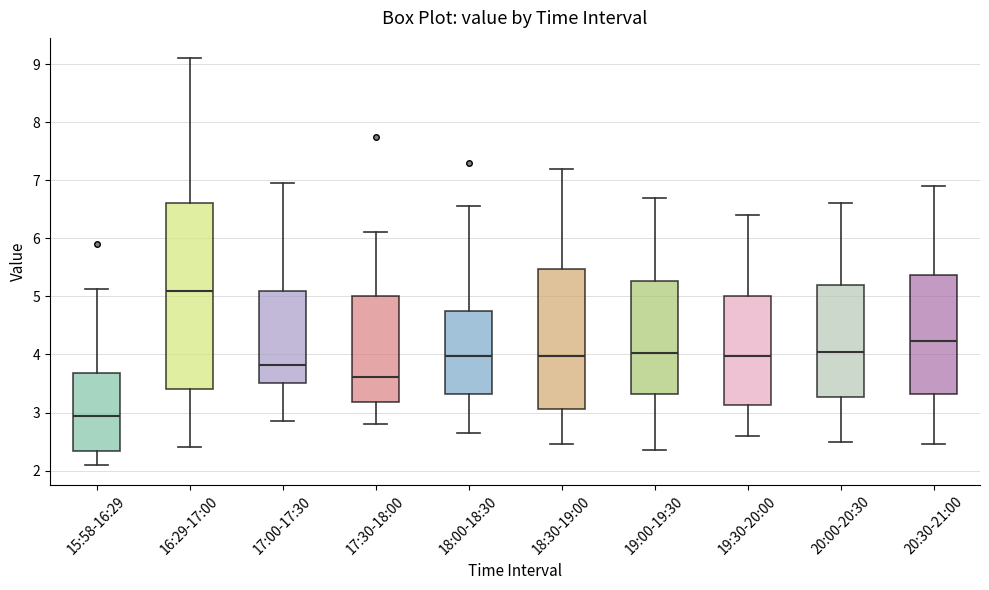

Reading left to right, read every box against the y-axis: the position of its median line, the range the box covers, and the ends of its whiskers. The values are not printed on the chart, so give them approximately, as read against the axis.

15:58-16:29: median 2.9, box 2.3 to 3.7, whiskers 2.1 to 5.1
16:29-17:00: median 5.1, box 3.4 to 6.6, whiskers 2.4 to 9.1
17:00-17:30: median 3.8, box 3.5 to 5.1, whiskers 2.9 to 7.0
17:30-18:00: median 3.6, box 3.2 to 5.0, whiskers 2.8 to 6.1
18:00-18:30: median 4.0, box 3.3 to 4.8, whiskers 2.7 to 6.6
18:30-19:00: median 4.0, box 3.1 to 5.5, whiskers 2.5 to 7.2
19:00-19:30: median 4.0, box 3.3 to 5.3, whiskers 2.4 to 6.7
19:30-20:00: median 4.0, box 3.1 to 5.0, whiskers 2.6 to 6.4
20:00-20:30: median 4.1, box 3.3 to 5.2, whiskers 2.5 to 6.6
20:30-21:00: median 4.2, box 3.3 to 5.4, whiskers 2.5 to 6.9